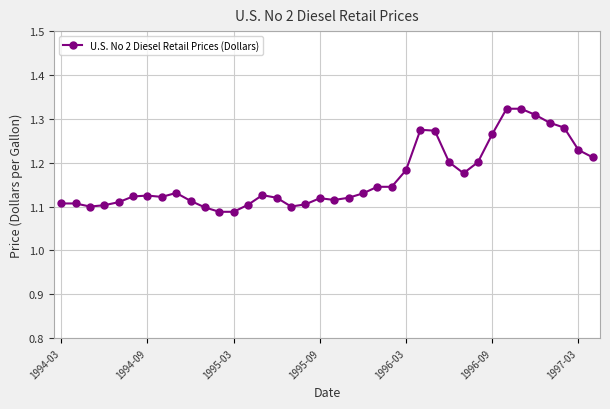

True or false: there are more than 1 points higher than both neighbors.

True